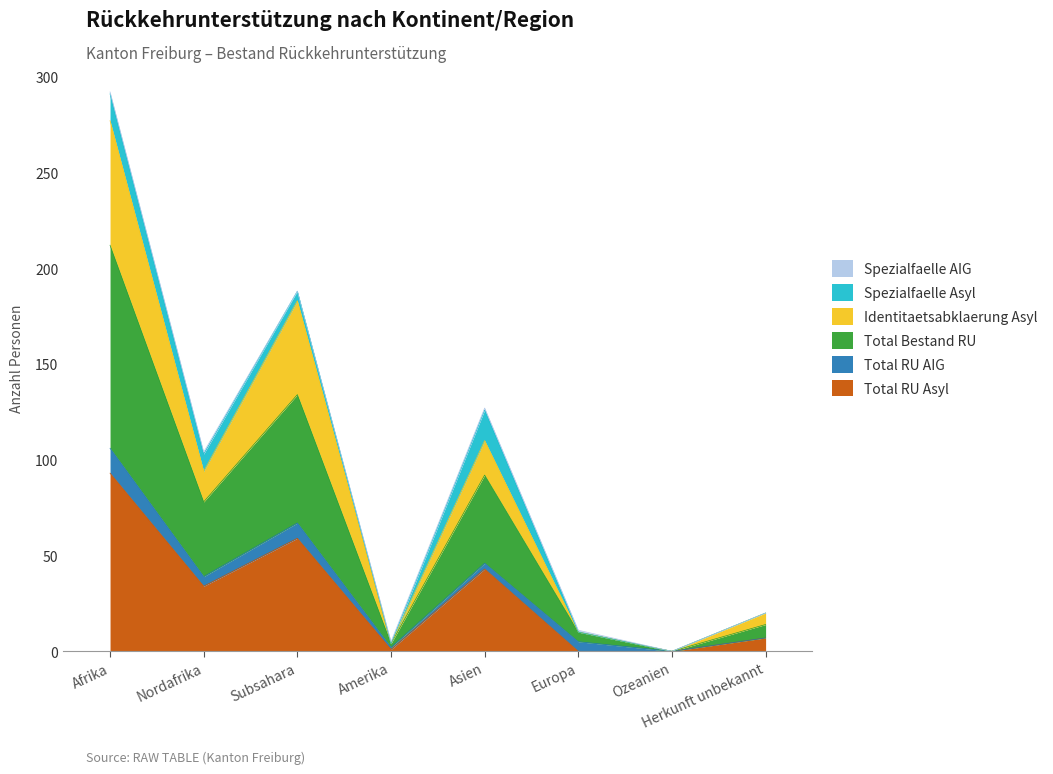

True or false: Total RU Asyl has more than 0 points higher than both neighbors.

True